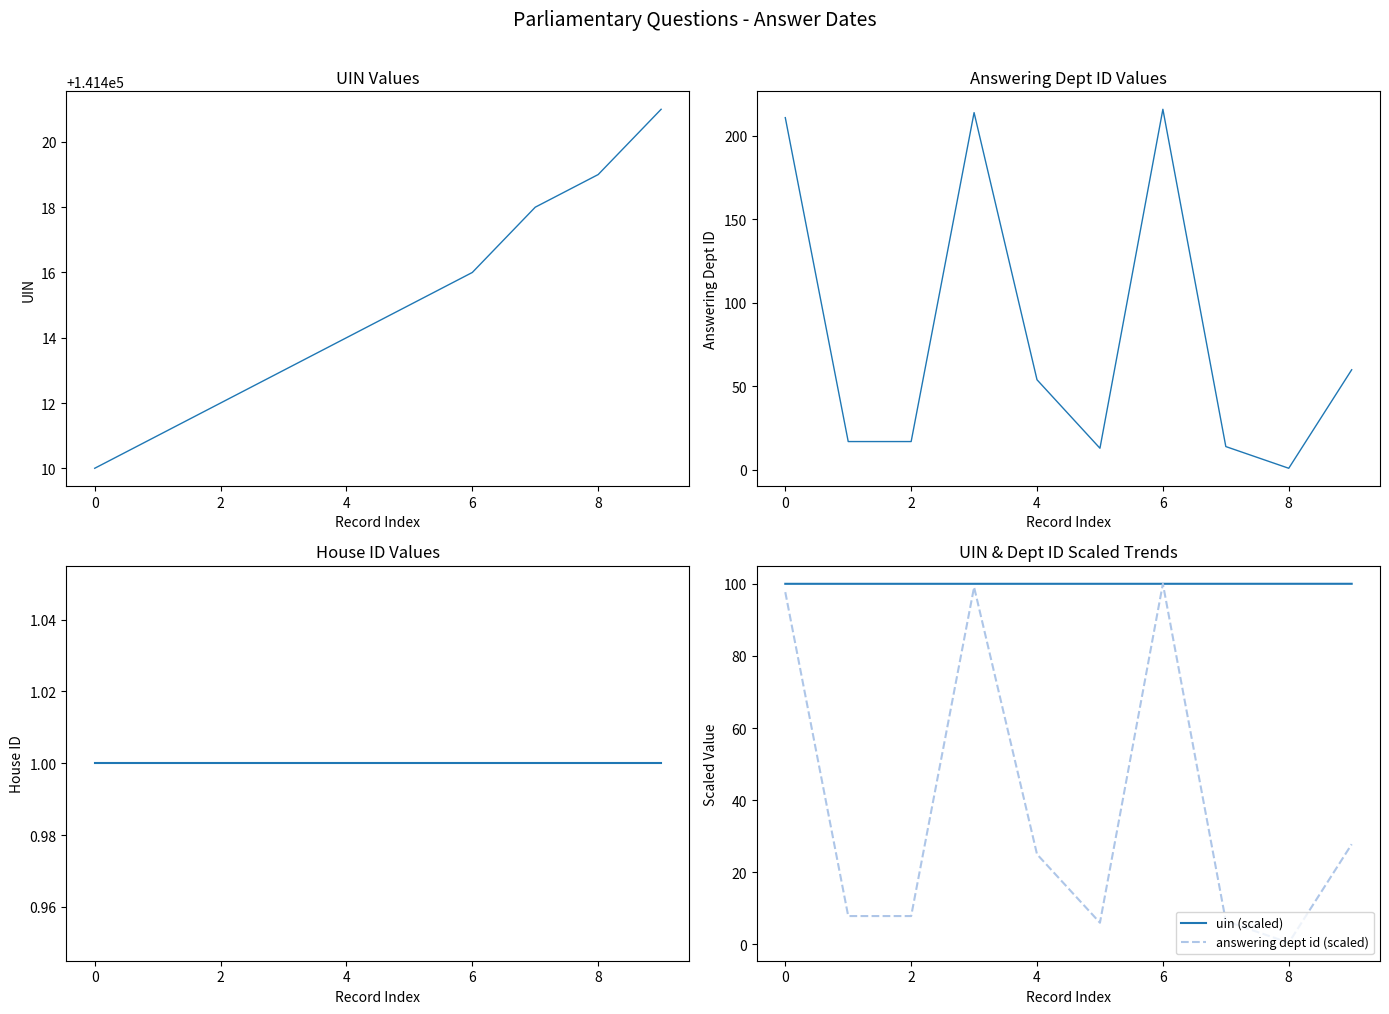

What is the highest value of the answering dept id (scaled) series?

100.0